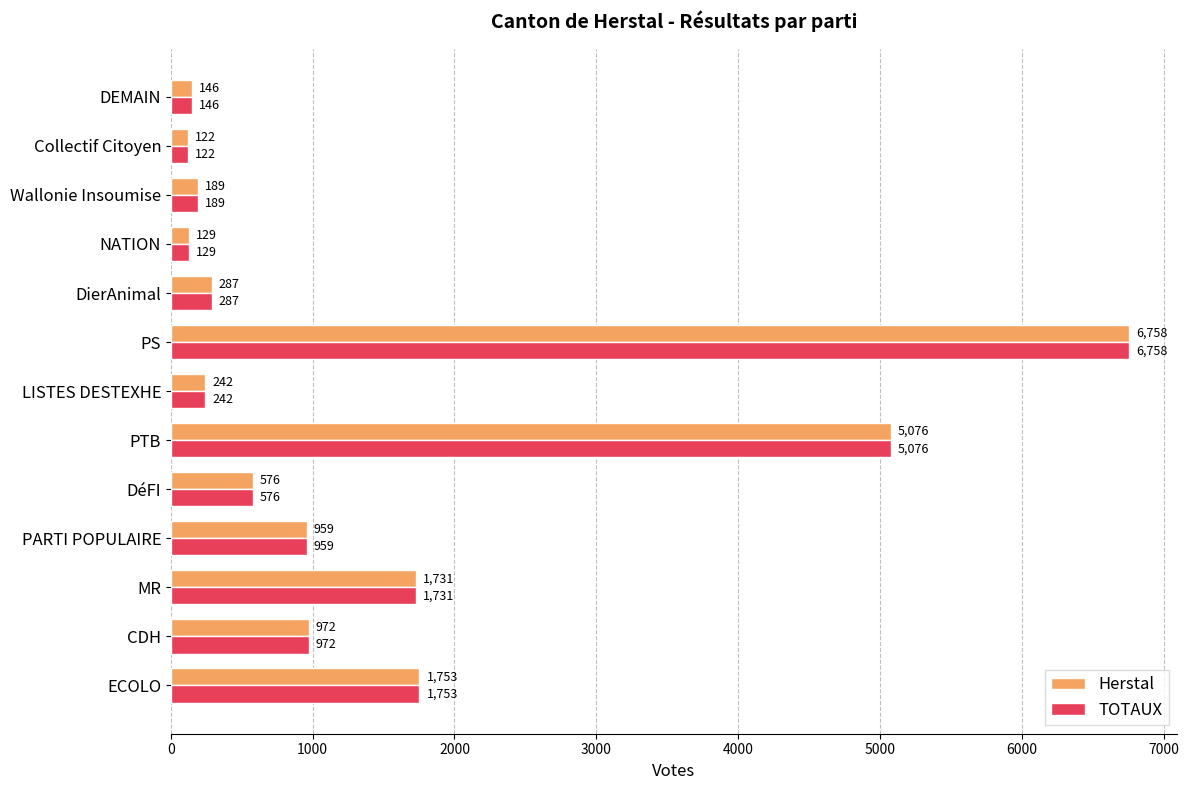

What is the average value of the Herstal series?

1457